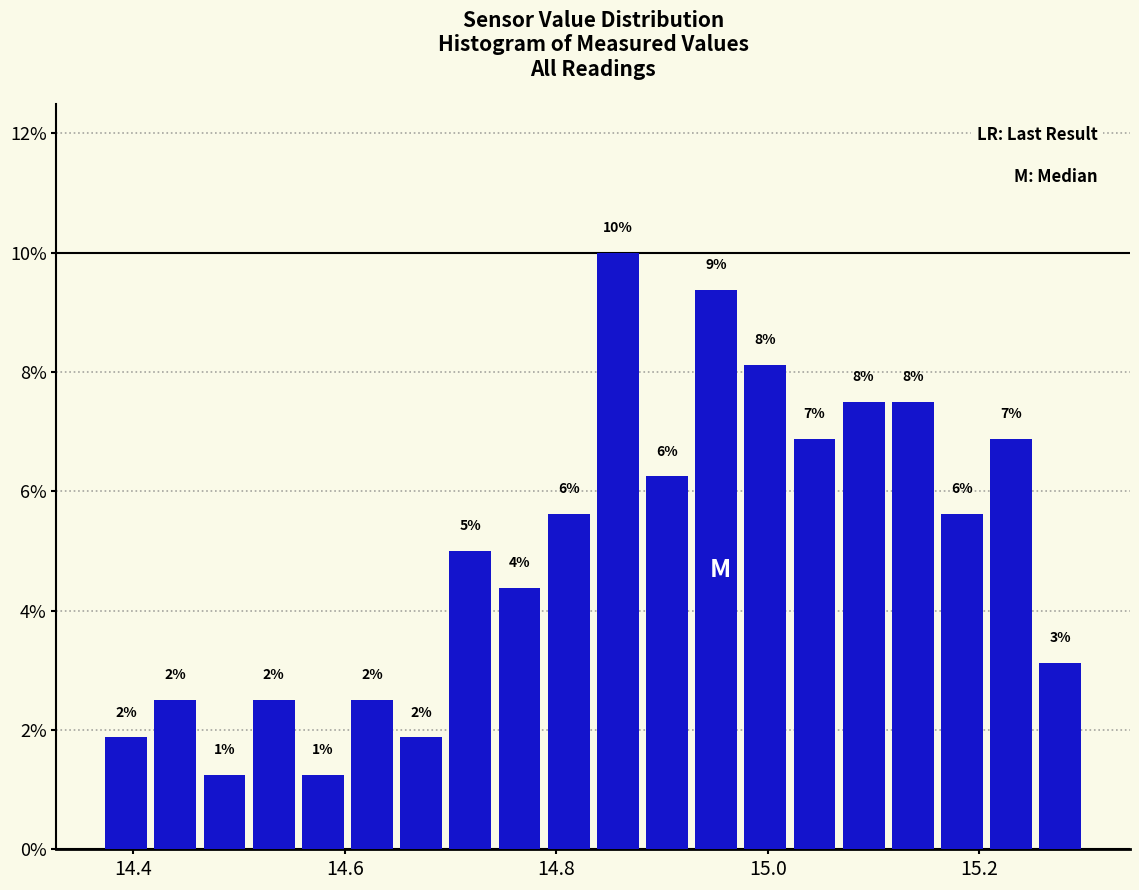

Around what value on the x-axis is the tallest bar? Give the approximate position of its centre, as read against the axis.

14.86